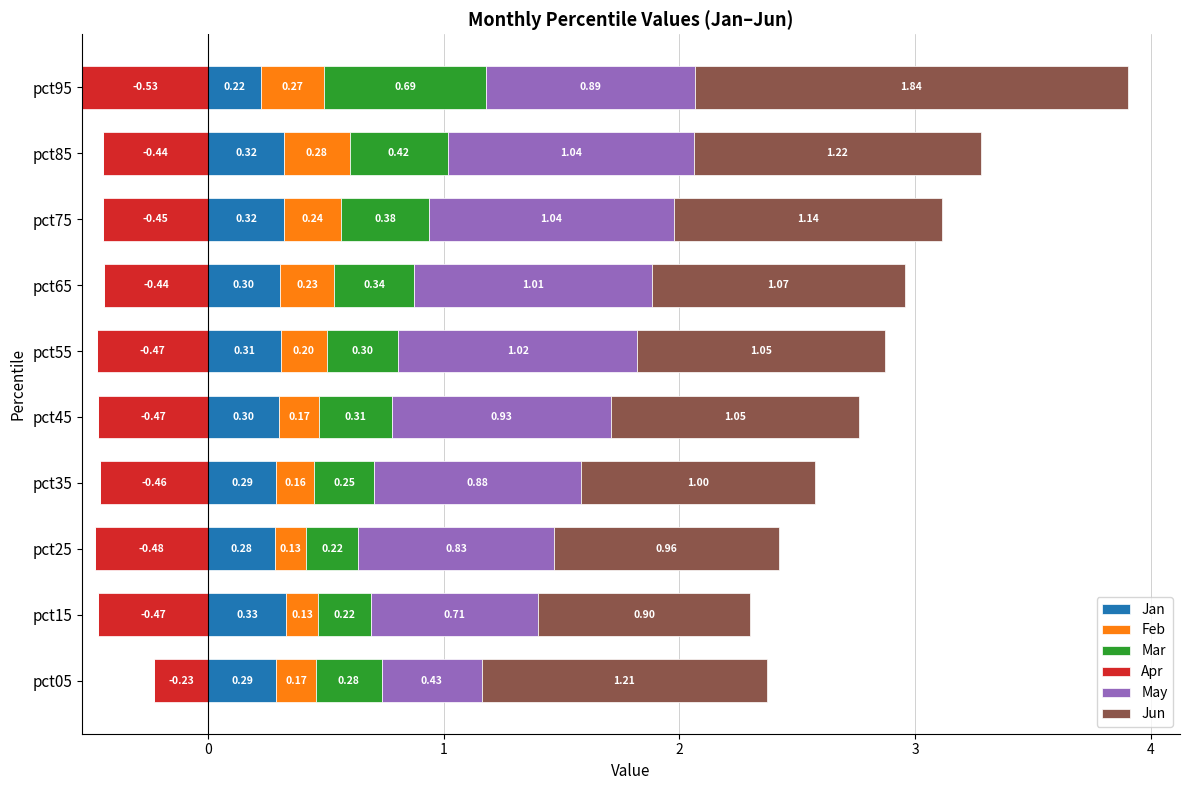

At how many categories does at least one series exceed 1?

7